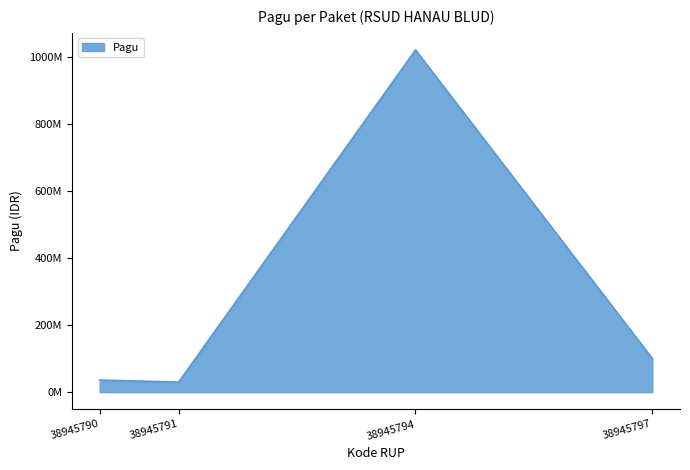

Does the chart display data point markers on the line(s)?

No